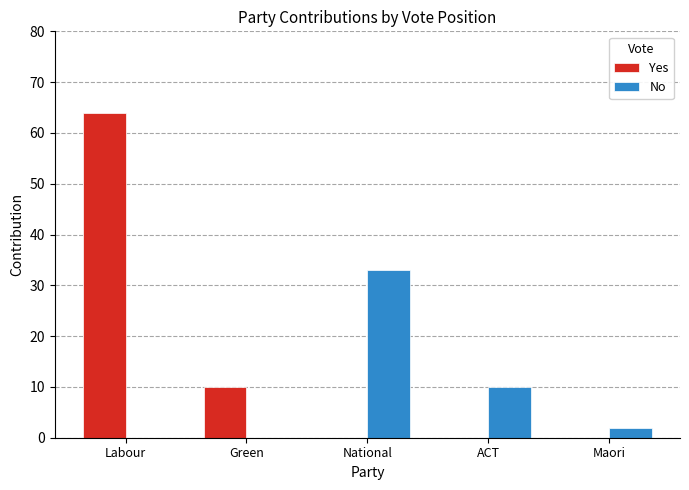

Between ACT and Maori, which series saw the biggest shift?

No